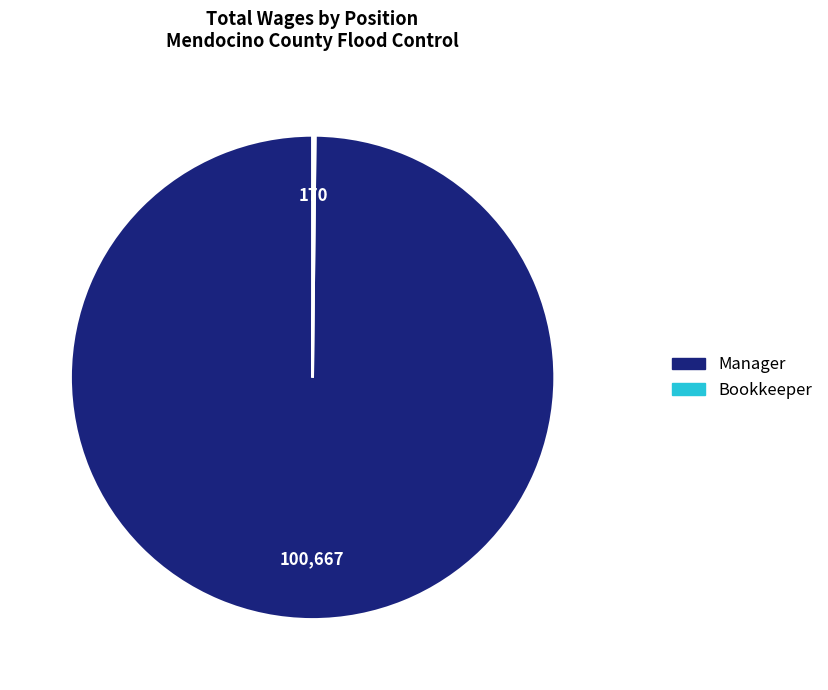

The Manager slice represents 90% of the pie. True or false?

False